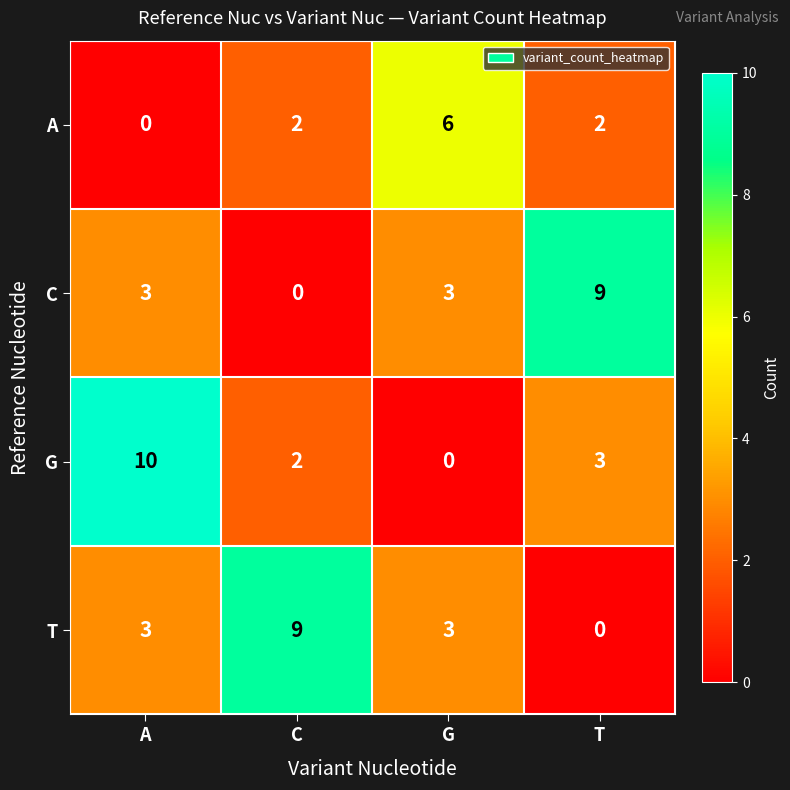

At which category does the chart reach its peak across all series?

A